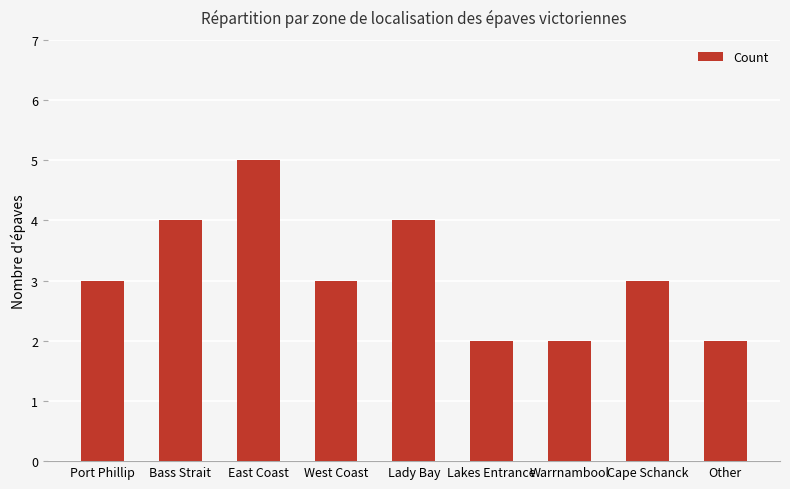

What is the difference between the maximum and minimum values?

3